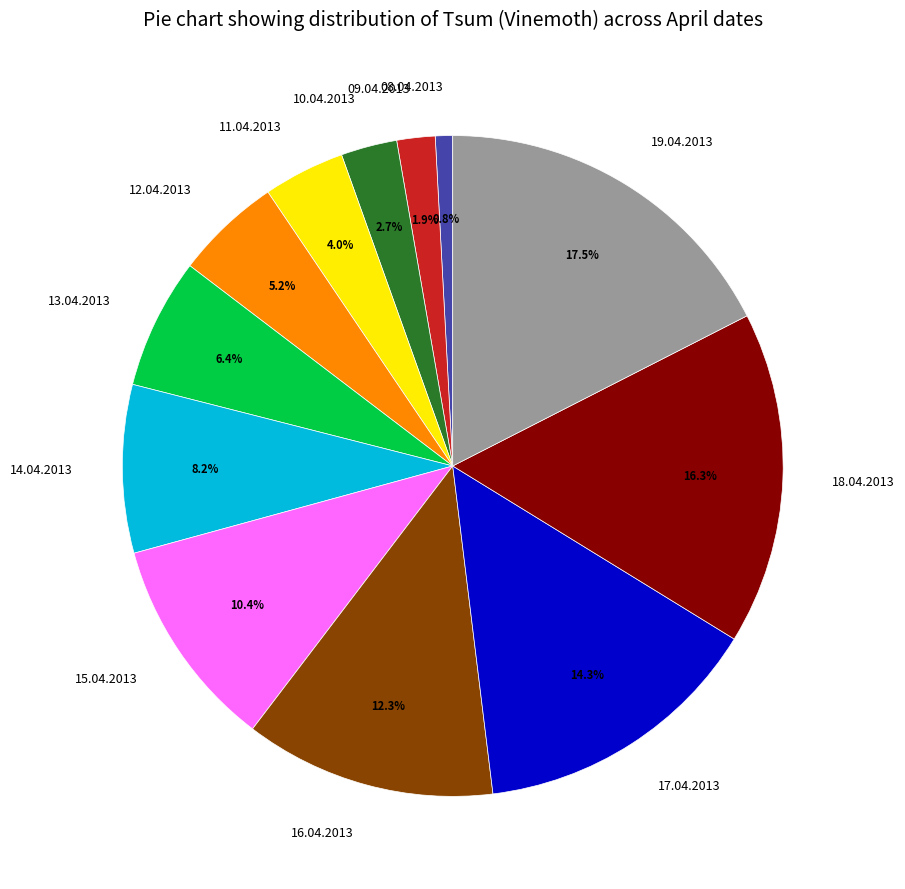

What is the smallest slice in the pie chart?

08.04.2013